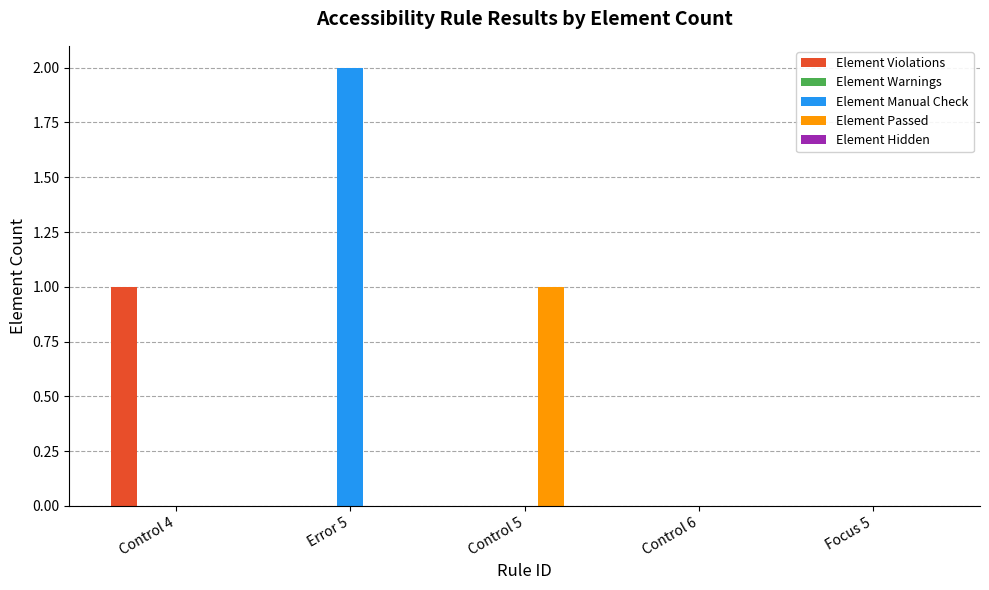

Are the bars horizontal?

No